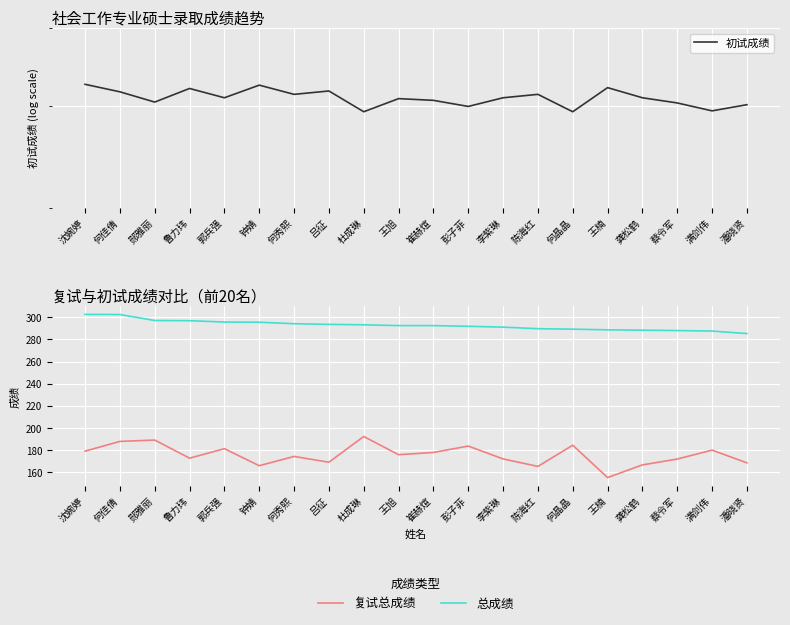

List the series in order of their overall mean, highest first.

初试成绩, 总成绩, 复试总成绩